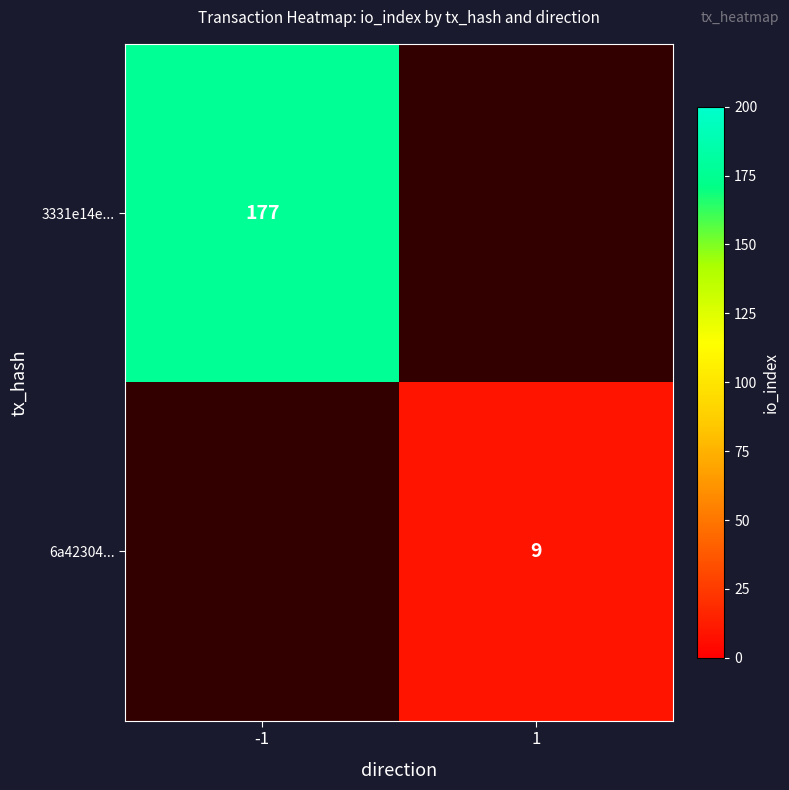

What is the maximum value shown in the chart?

177.0